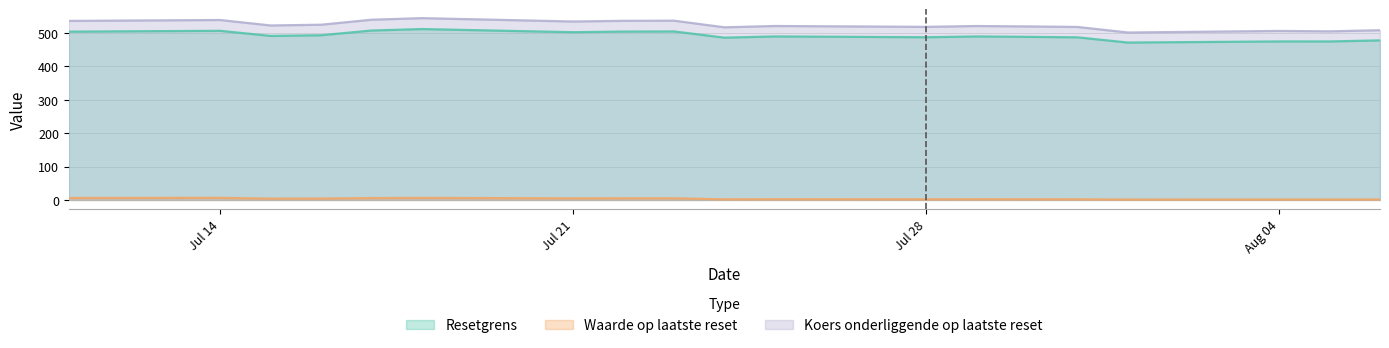

Reading left to right, list all the values displayed in this chart.

Resetgrens: 504.1	506.6	491.3	493.4	507.4	511.9	502.4	504.4	504.8	486.1	489.8	487.3	489.7	488.6	487.1	471.4	474.8	474.7	477.9
Waarde op laatste reset: 5.8	6.2	3.9	4.1	5.5	6.0	4.7	4.9	4.9	1.8	1.9	1.8	1.9	1.8	1.8	1.1	1.2	1.2	1.3
Koers onderliggende op laatste reset: 536.3	539.0	522.7	524.8	539.8	544.5	534.5	536.6	537.0	517.1	521.1	518.5	521.0	519.8	518.2	501.5	506.3	505.0	508.4